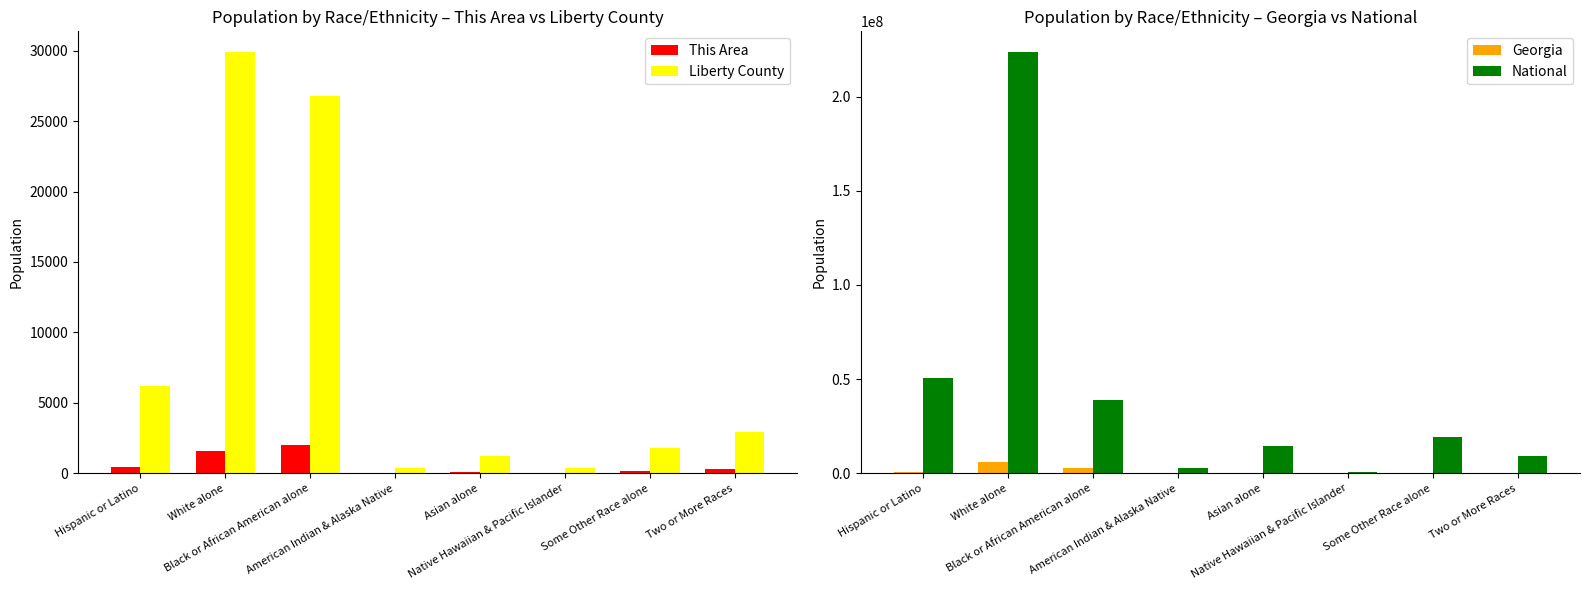

Where does the Georgia series first go above 388872?

Hispanic or Latino